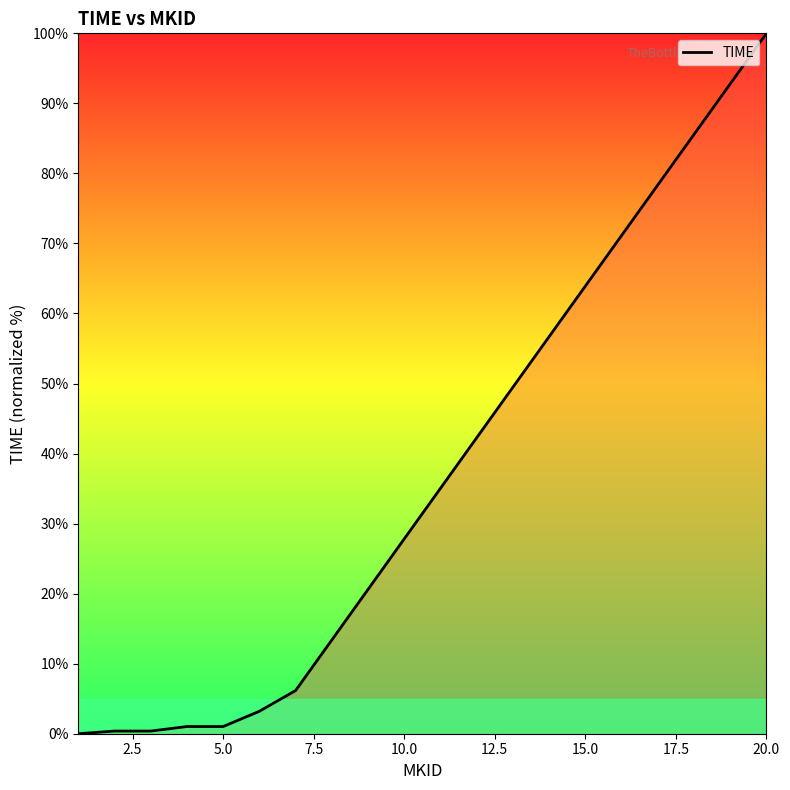

What is the difference between the maximum and minimum values?

100.0